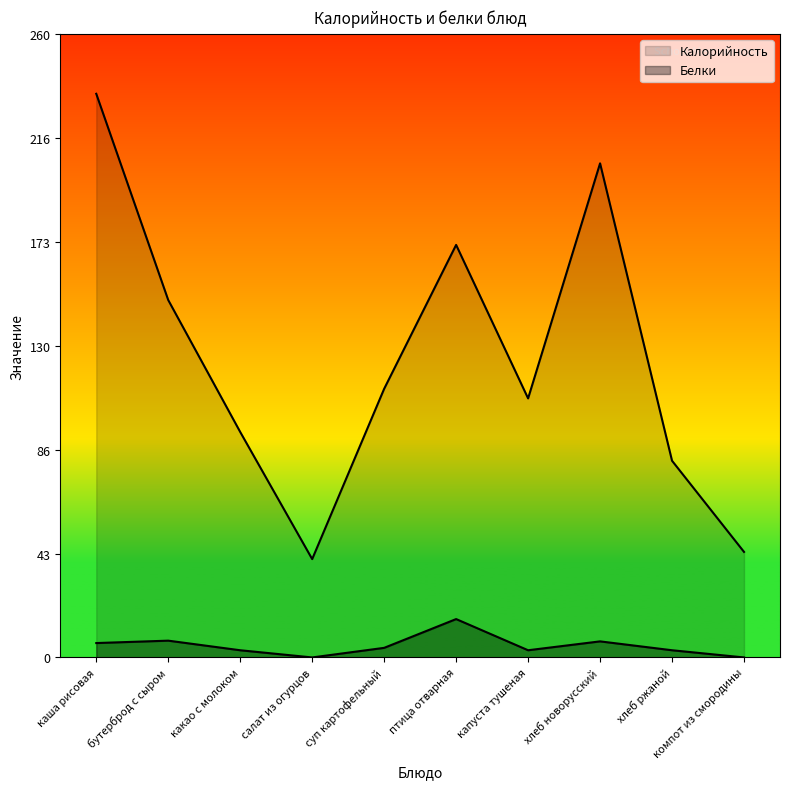

The value of Калорийность at птица отварная is 172.0. True or false?

True